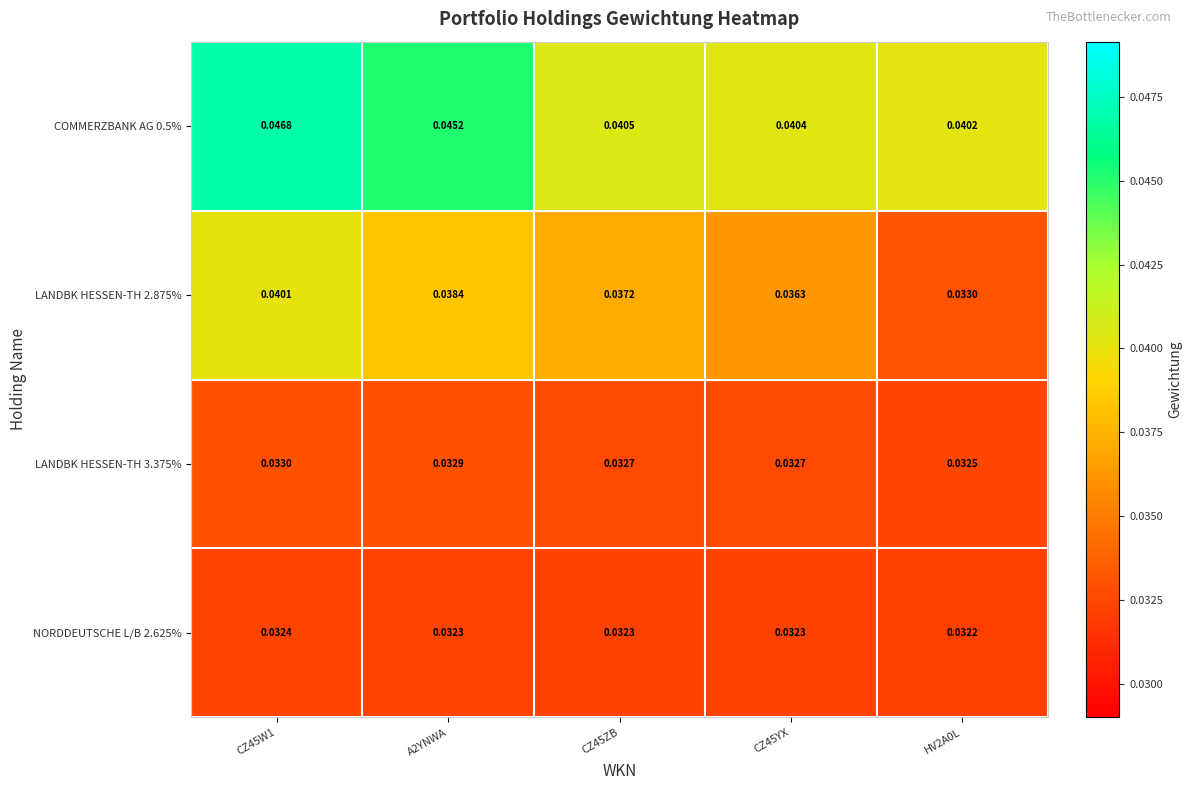

Rank the series at CZ45W1 from lowest to highest value.

NORDDEUTSCHE L/B 2.625%, LANDBK HESSEN-TH 3.375%, LANDBK HESSEN-TH 2.875%, COMMERZBANK AG 0.5%